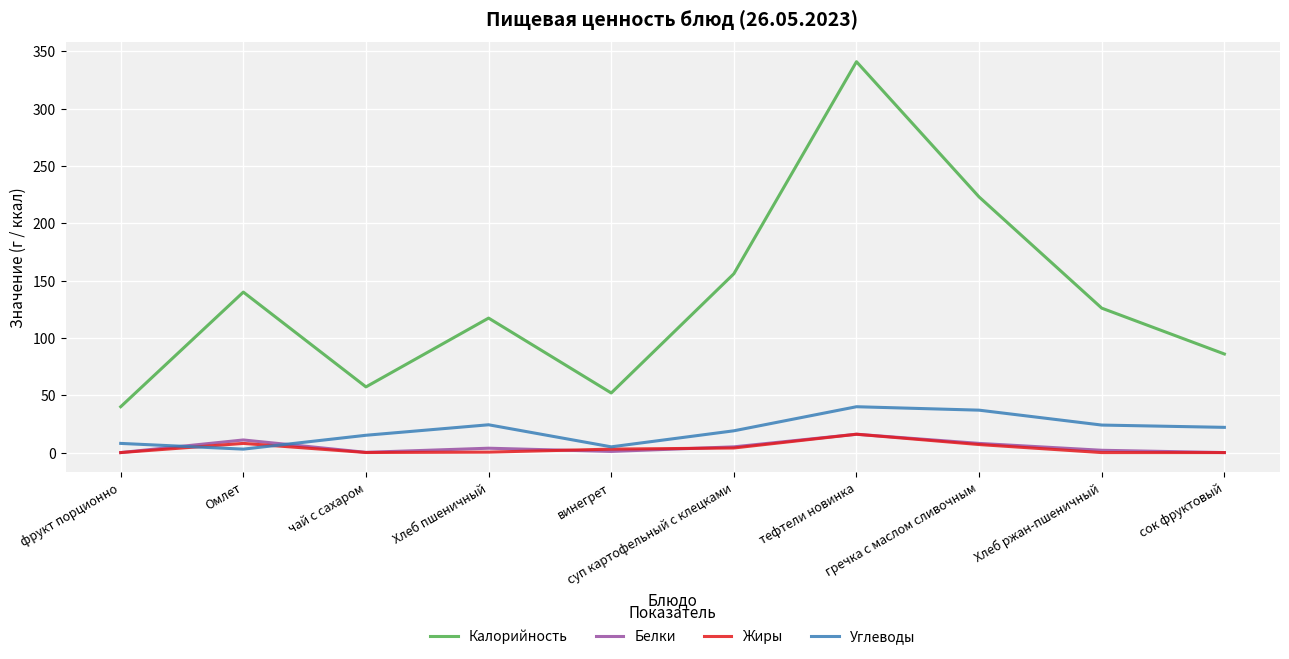

At which category is the sum across all series the highest?

тефтели новинка